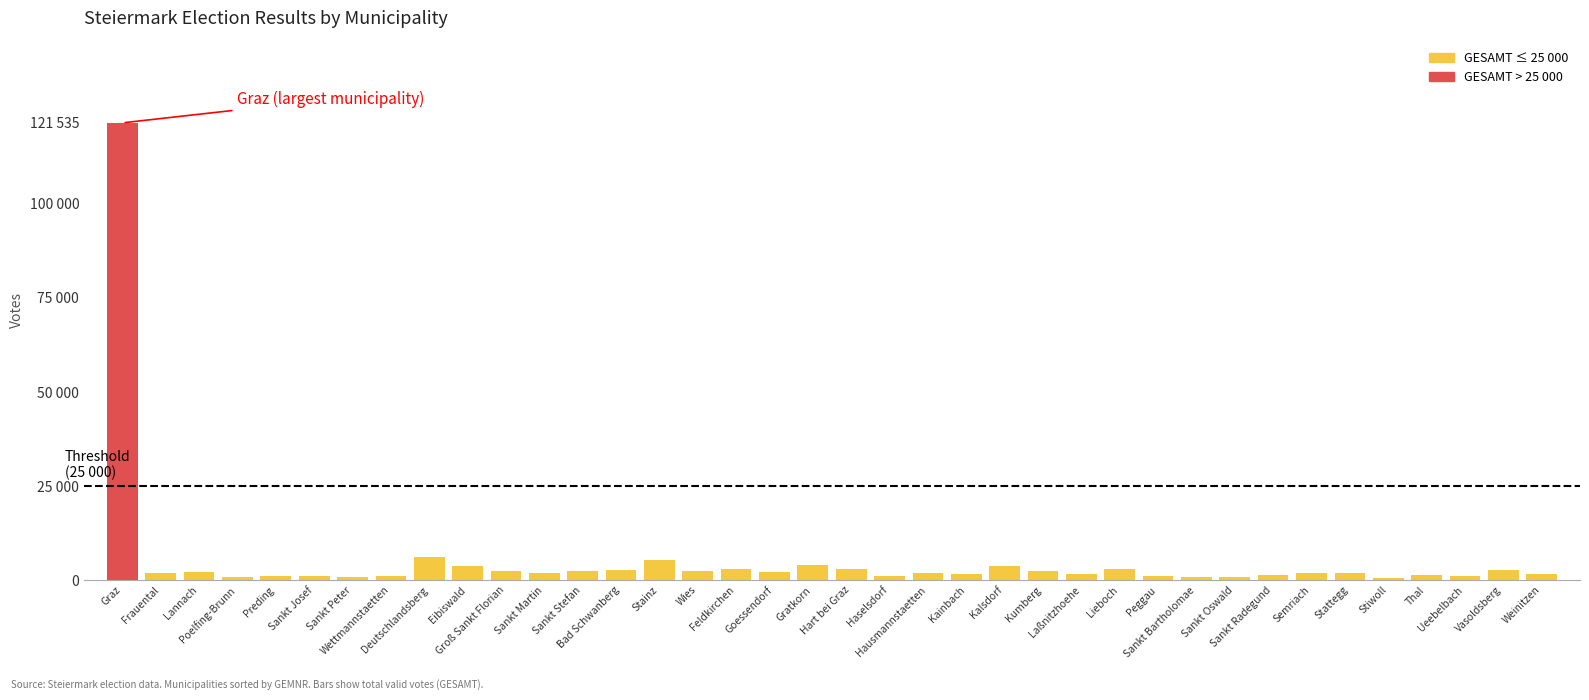

What is the difference between the values at Lannach and Eibiswald?

1637